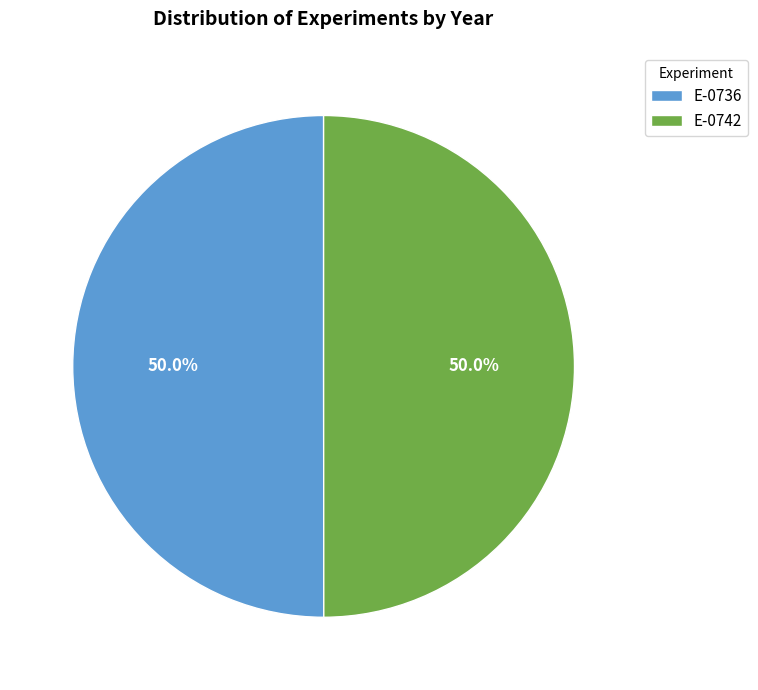

Combined, what portion of the pie is E-0742 and E-0736?

100.0%